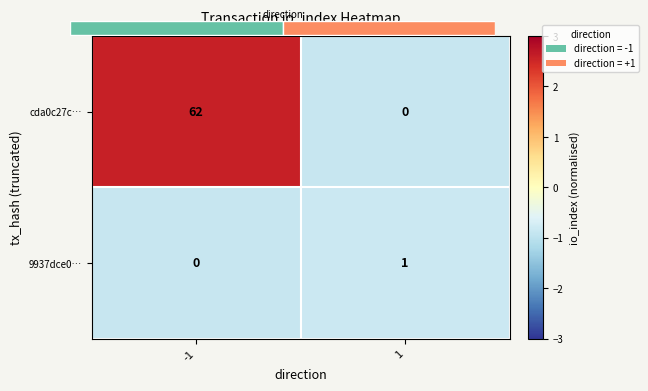

Count the number of data series in this chart.

2